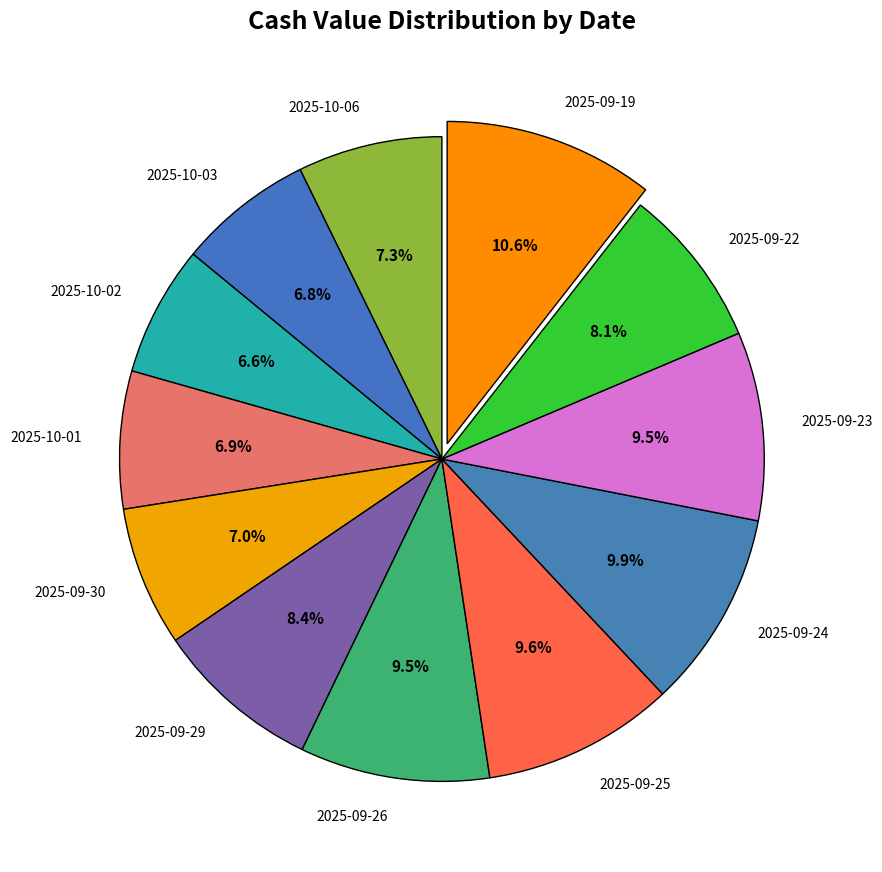

Which category has the biggest portion of the pie?

2025-09-19